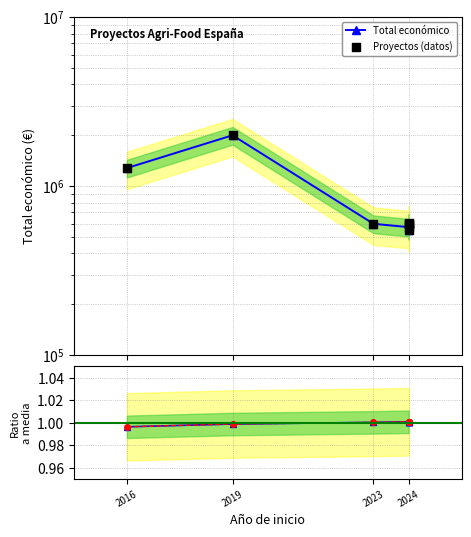

At how many categories does at least one series exceed 629934?

2